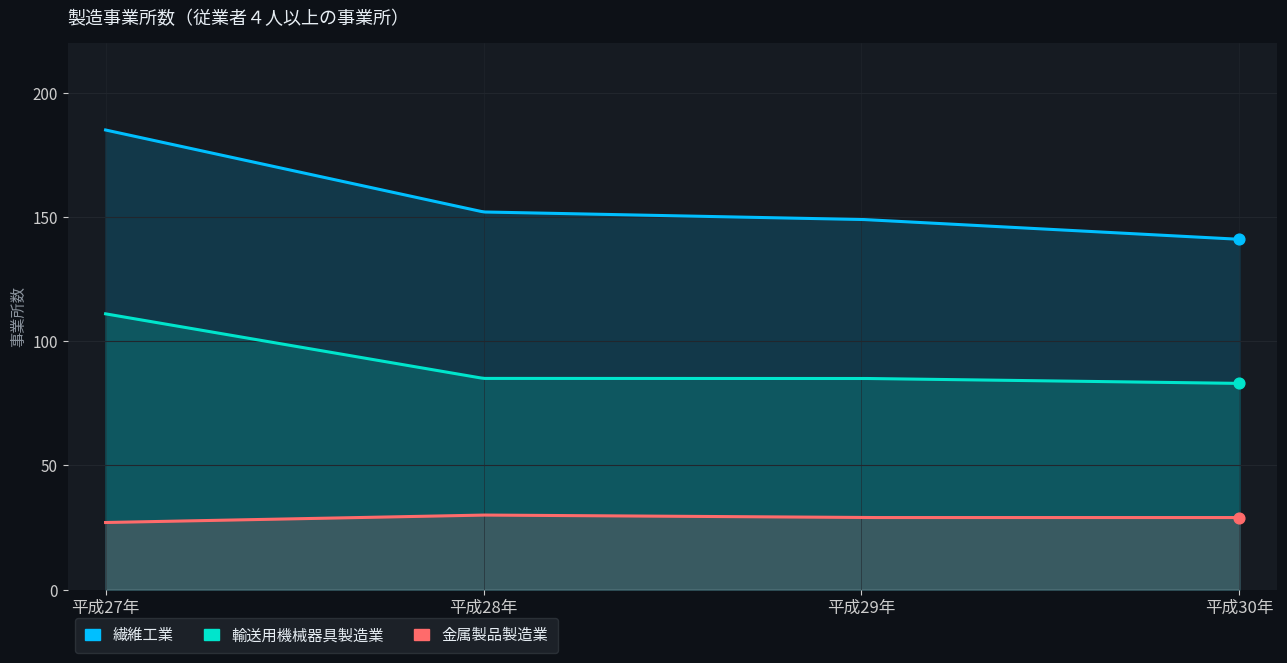

Which series has the largest Y range (max minus min)?

繊維工業